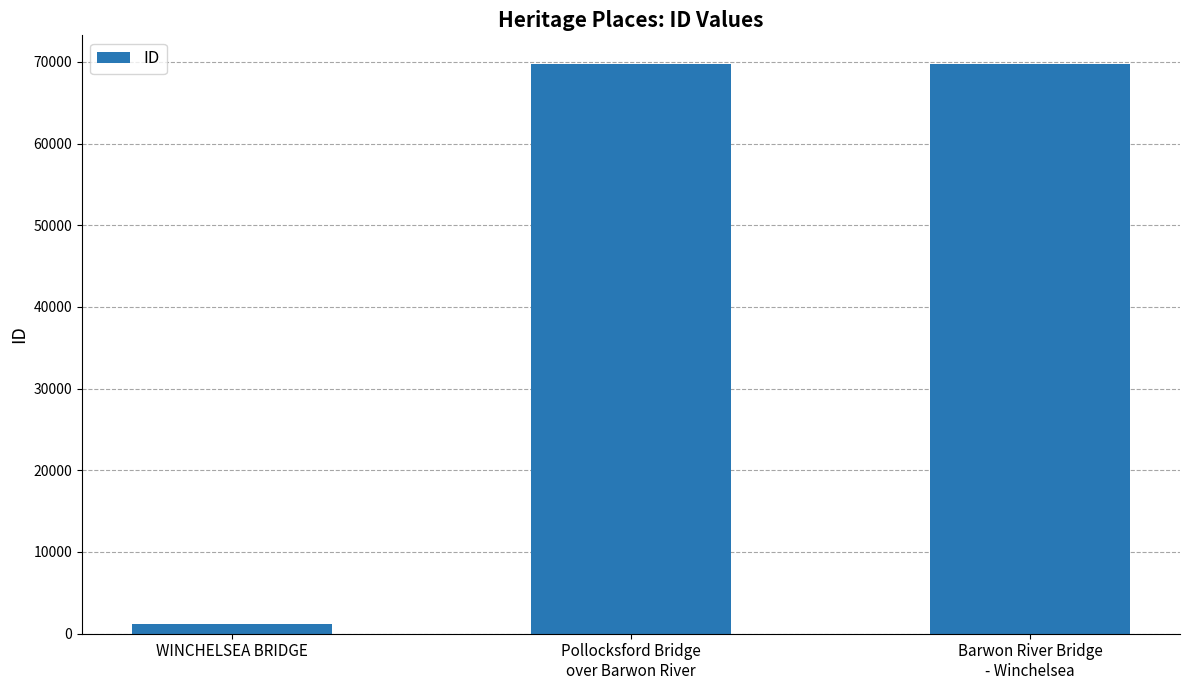

What is the change in value from WINCHELSEA BRIDGE to Barwon River Bridge
- Winchelsea?

+68536